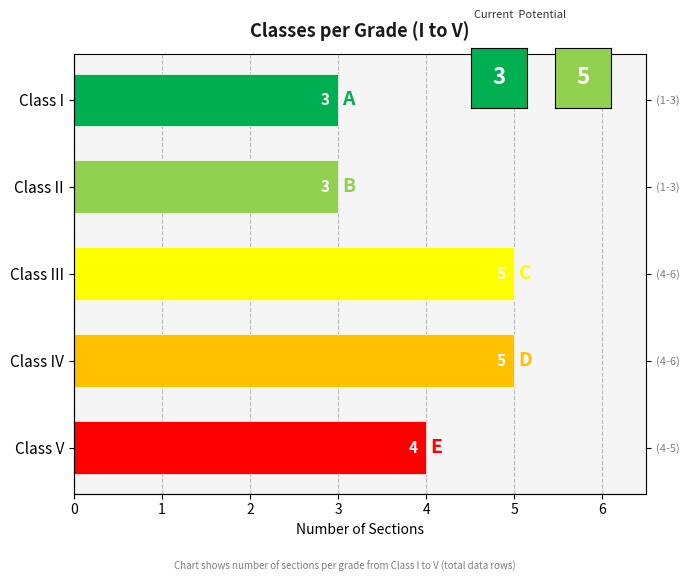

Count the values in the range 3 to 5.

5